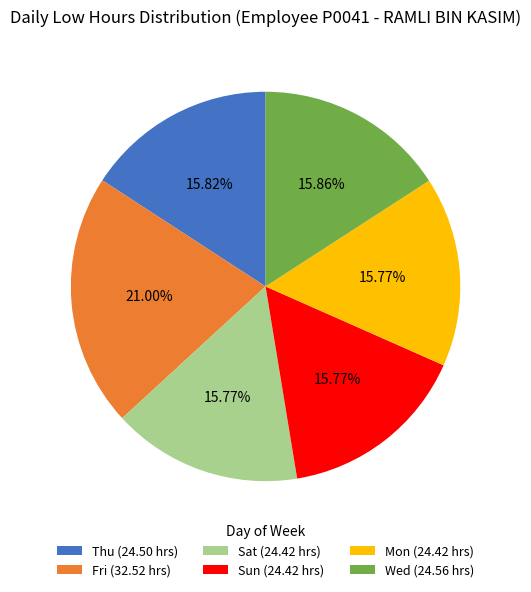

Approximately how many times larger is the value at Sun (24.42 hrs) compared to Wed (24.56 hrs)?

1.0